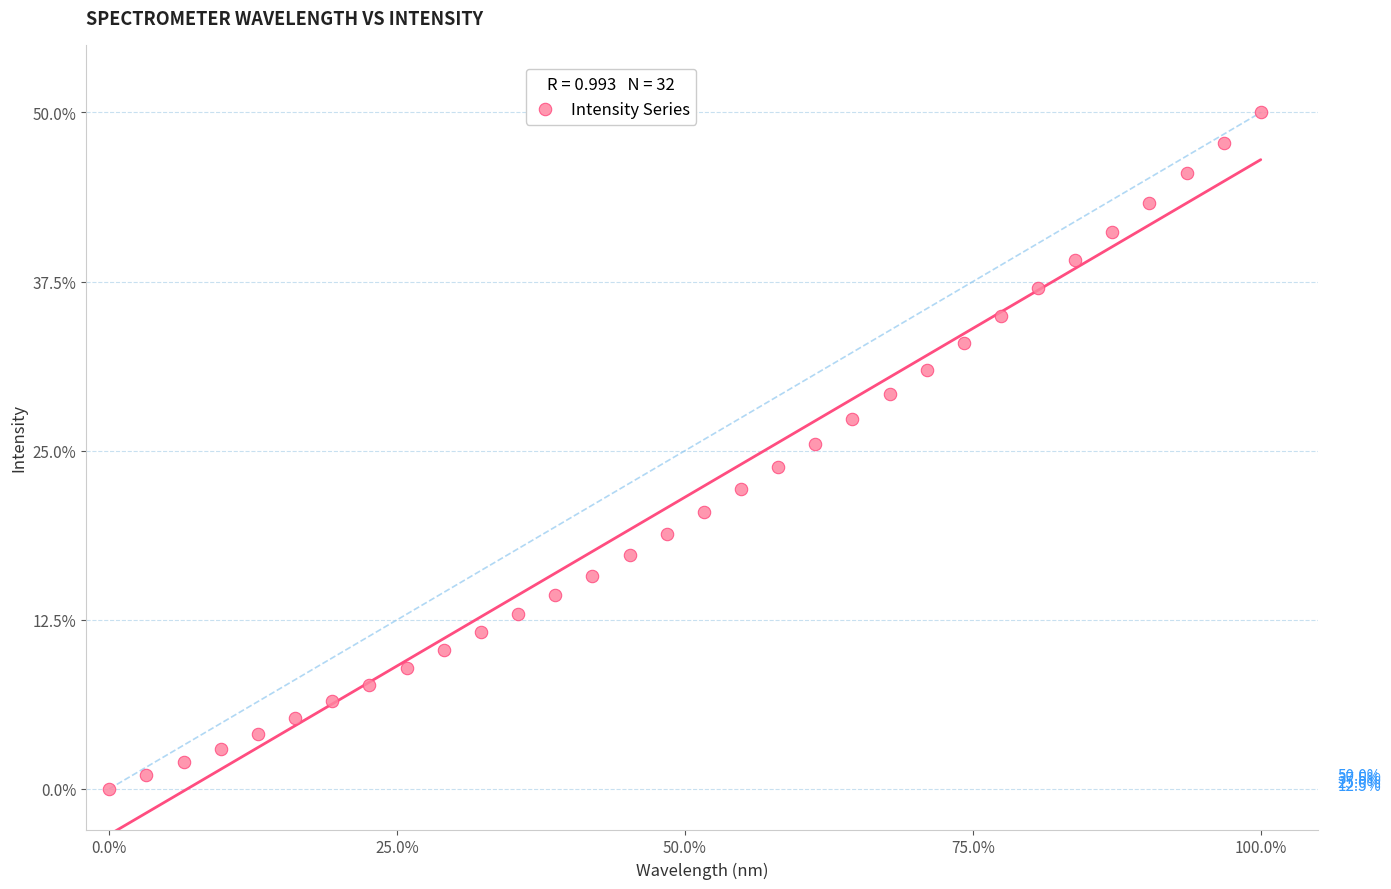

What is the range of X values (max minus min)?

100.0